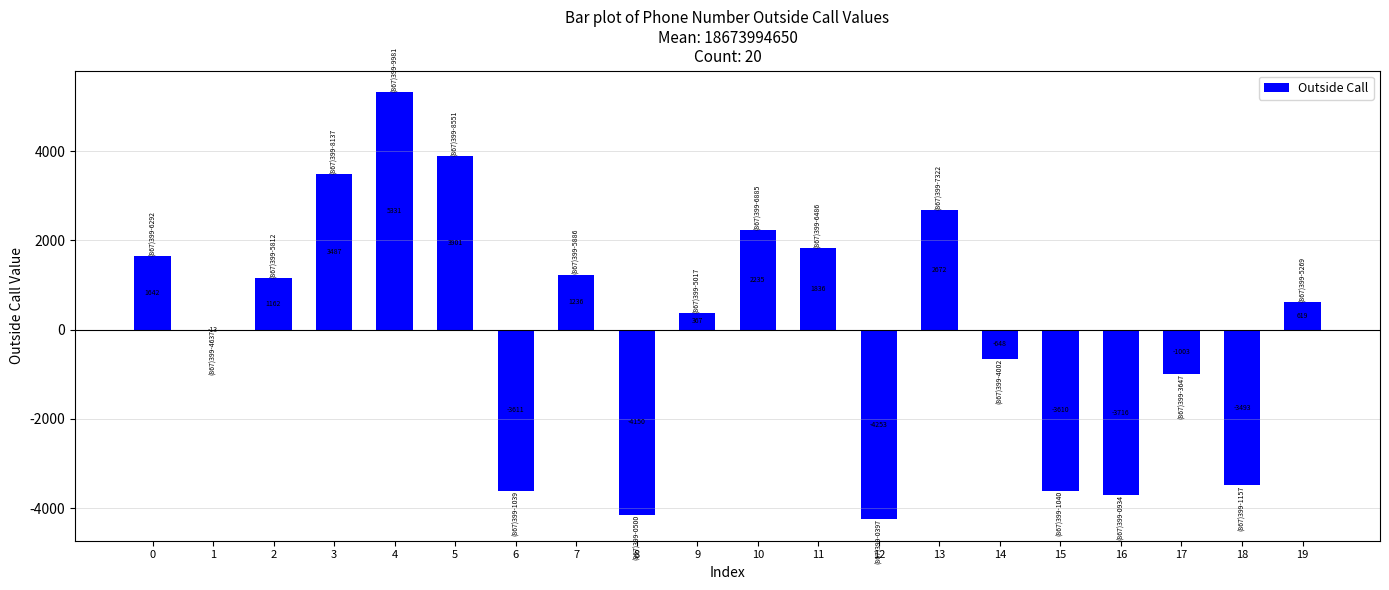

Which has a higher value, 18 or 12?

18